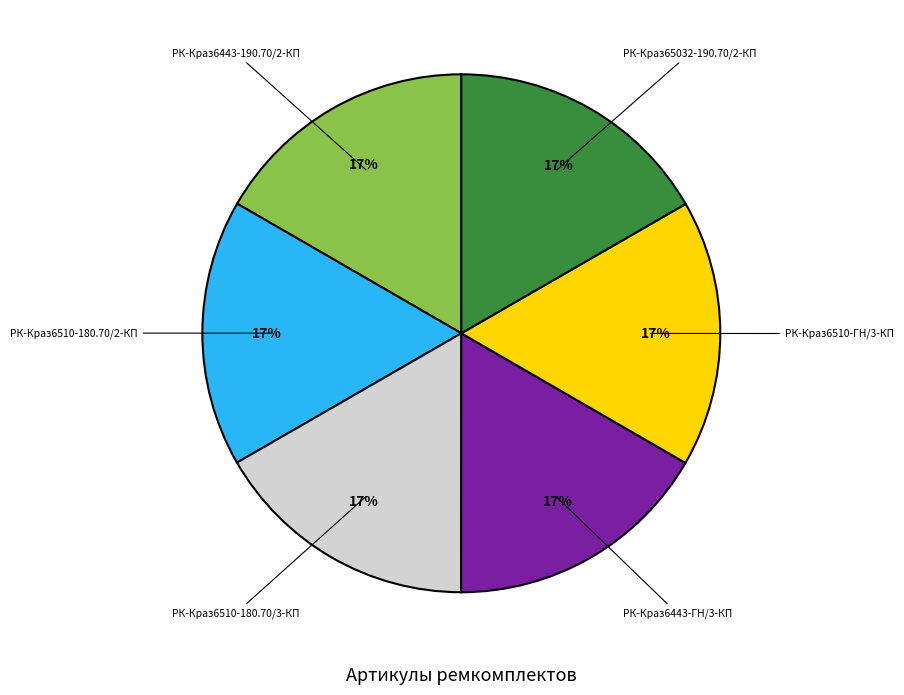

To the nearest percent, what is the average slice percentage?

17%